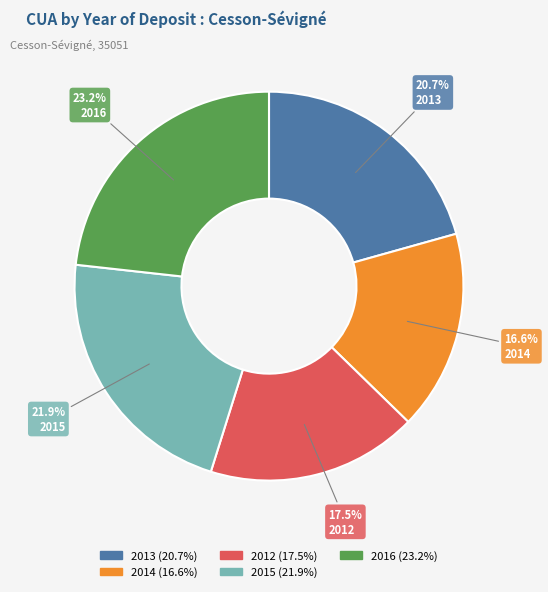

What is the smallest slice in the pie chart?

2014